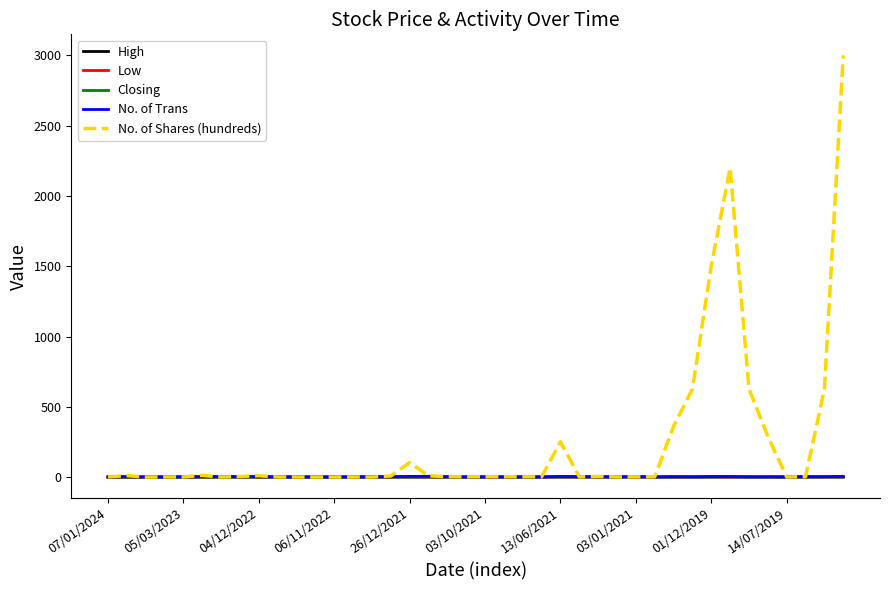

What is the sum of all No. of Shares (hundreds) values?

9690.2